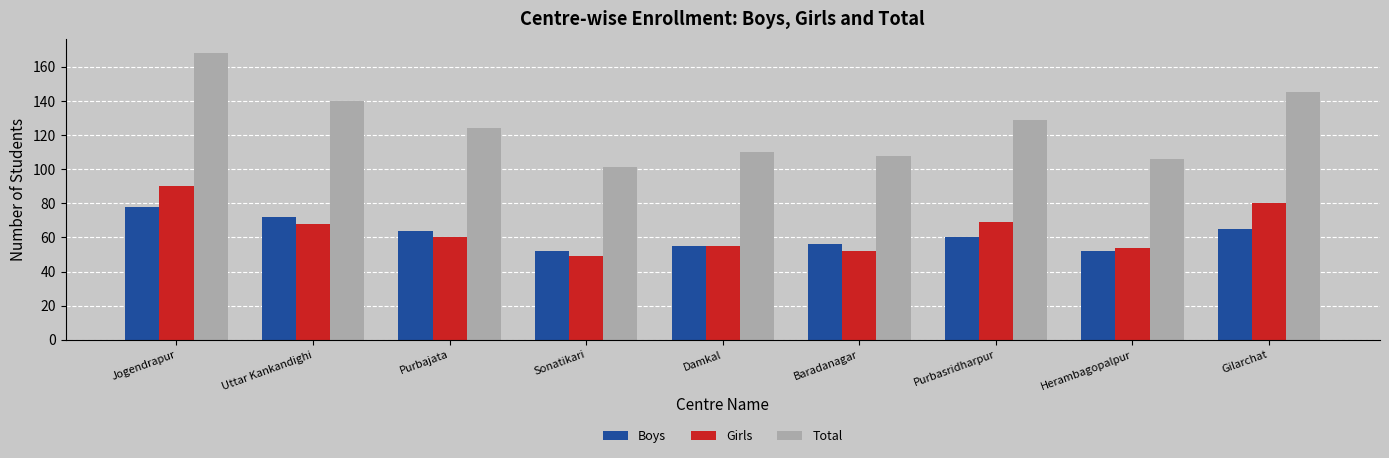

Count the number of categories in the chart.

9